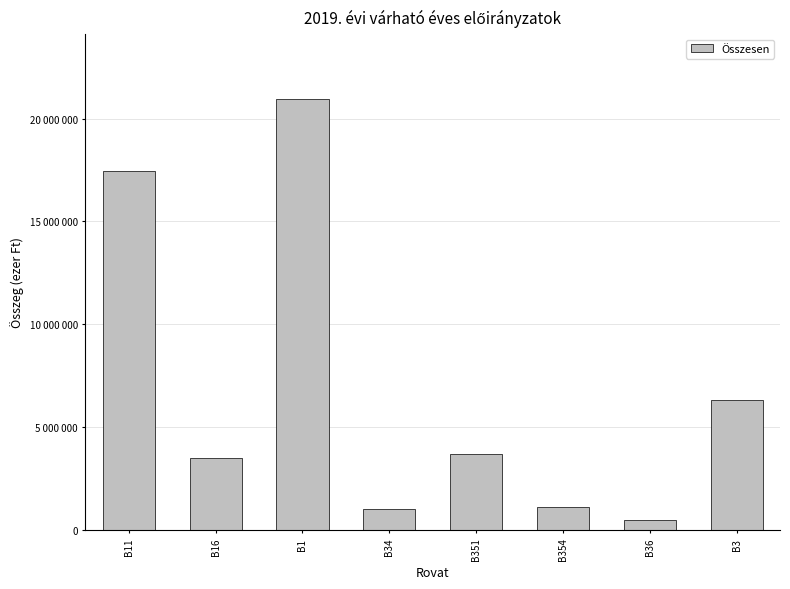

Does the chart contain any negative values?

No